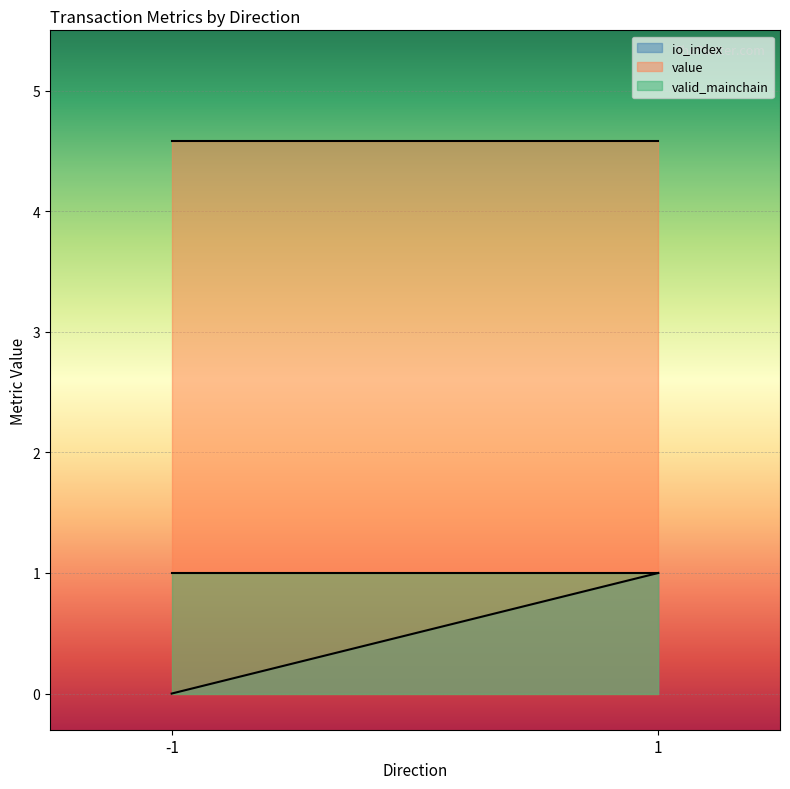

At -1, list the series in order from smallest to largest.

io_index, valid_mainchain, value